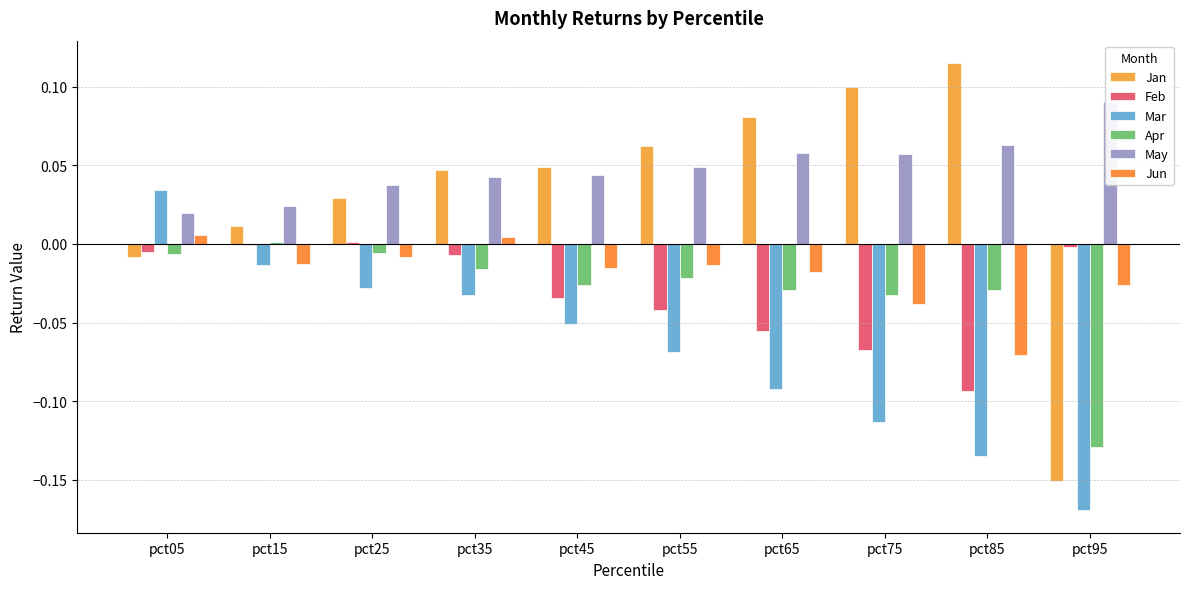

Which has a higher value, pct65 or pct75?

pct75